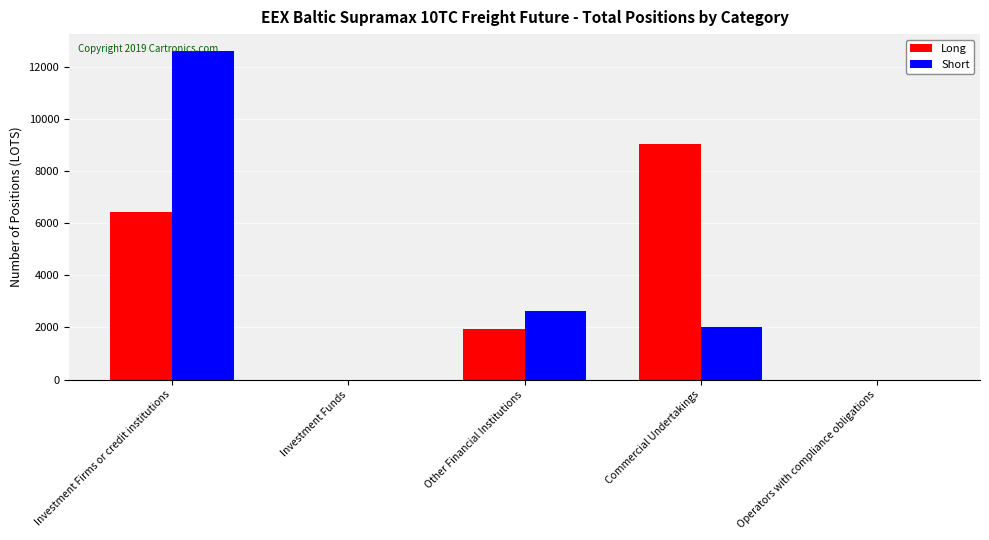

Between Investment Funds and Other Financial Institutions, which series saw the biggest shift?

Short